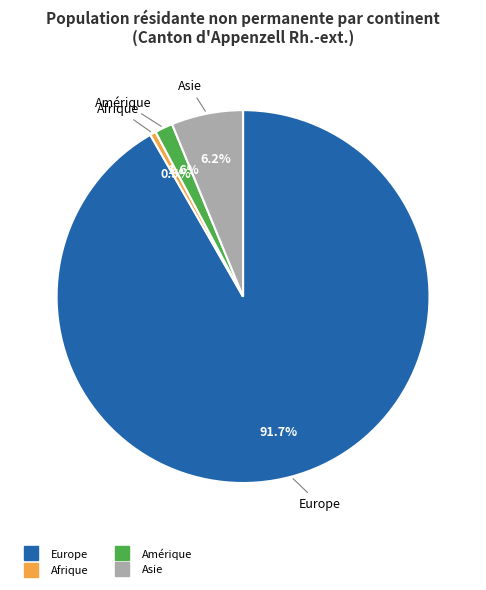

Count the number of slices in the pie.

4